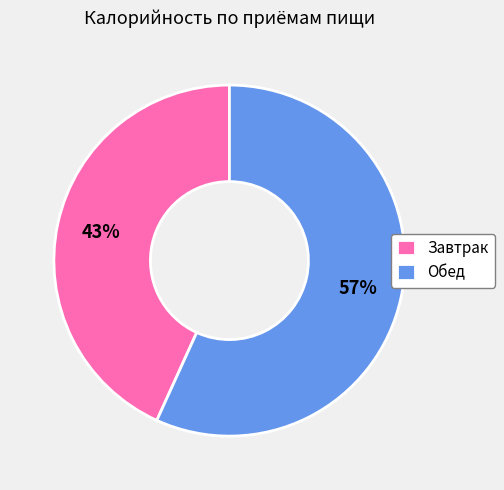

Count the number of slices in the pie.

2